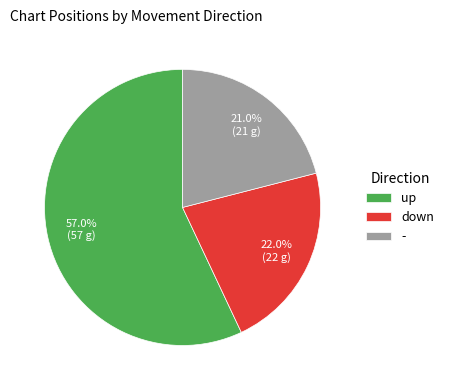

What is the ratio of the value at - to the value at down?

1.0